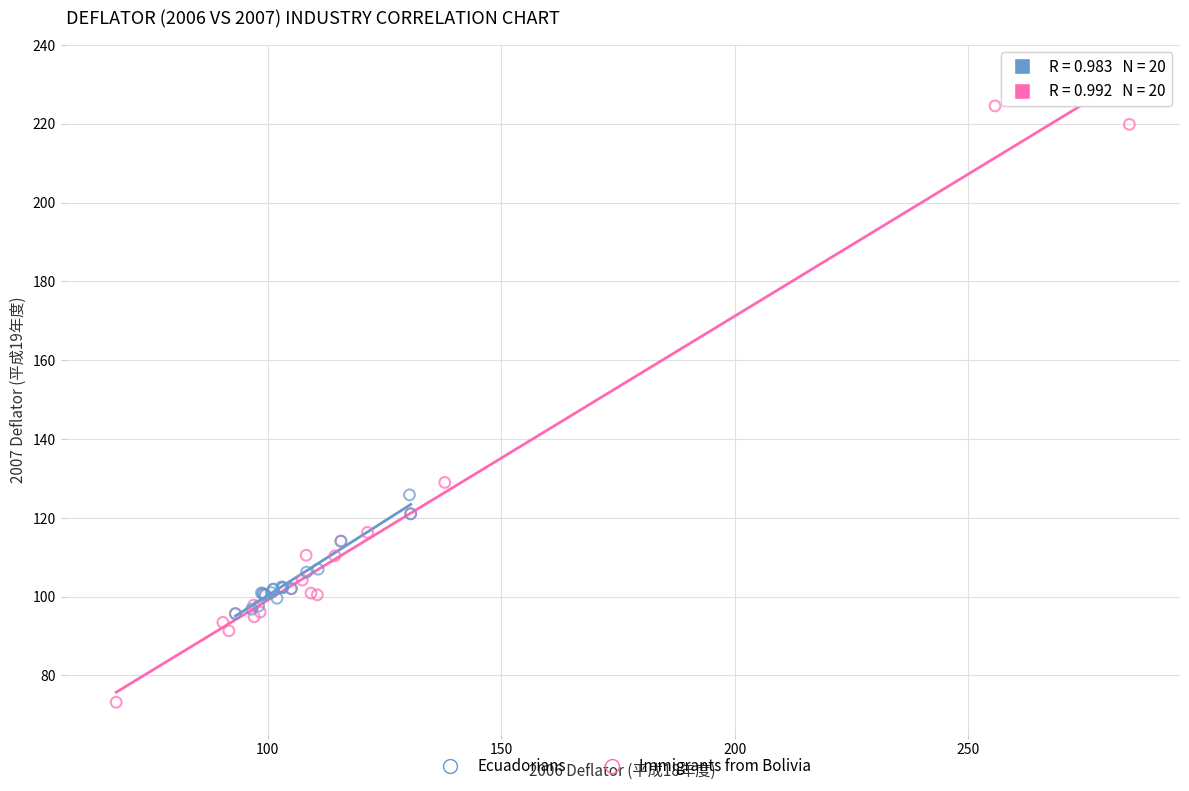

Which series contains the lowest Y value?

Immigrants from Bolivia